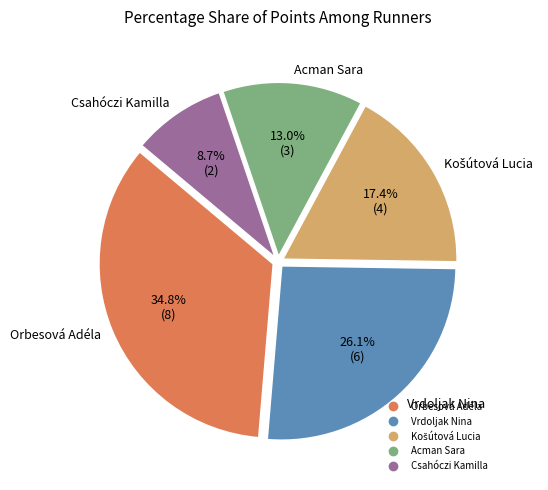

How much of the chart is everything except Orbesová Adéla?

65.2%